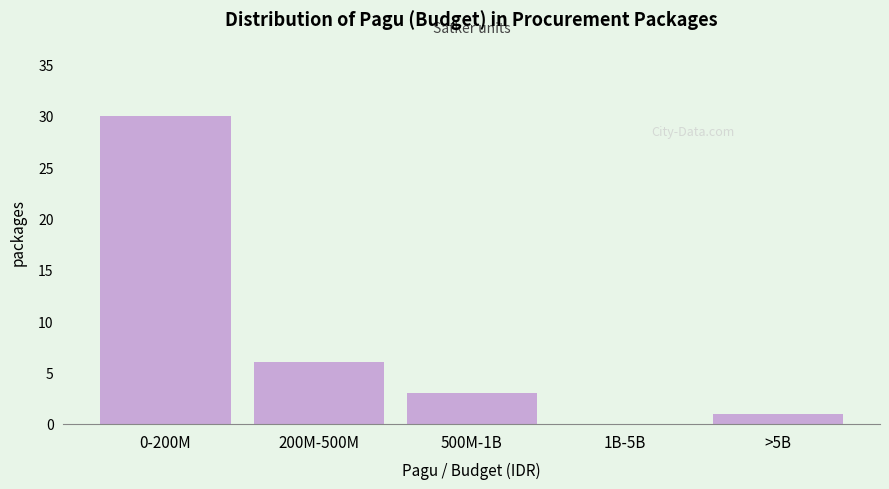

Reading left to right, list all the values displayed in this chart.

0-200M=30	200M-500M=6	500M-1B=3	1B-5B=0	>5B=1